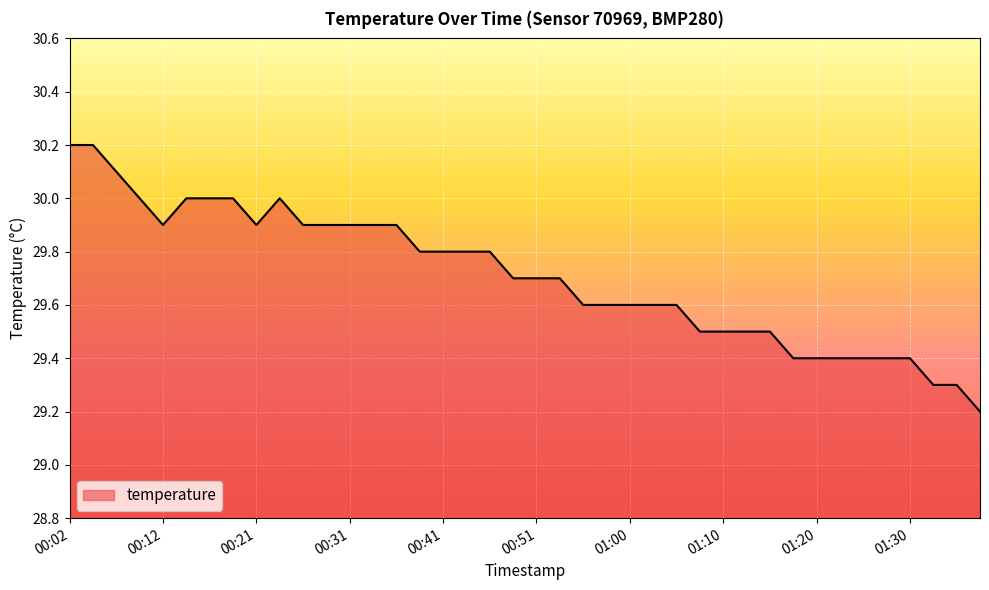

What is the maximum value shown in the chart?

30.2